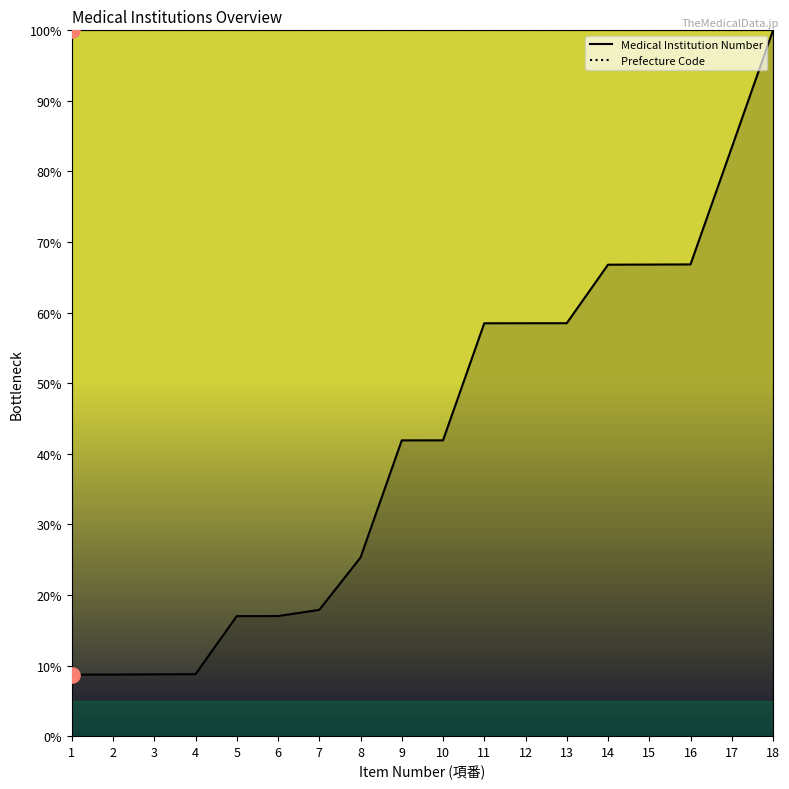

Which series has the widest spread of Y values?

Medical Institution Number